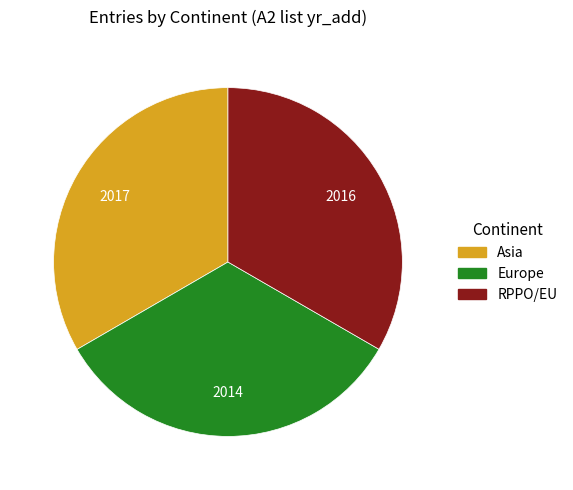

Approximately how many times larger is the value at RPPO/EU compared to Asia?

1.0